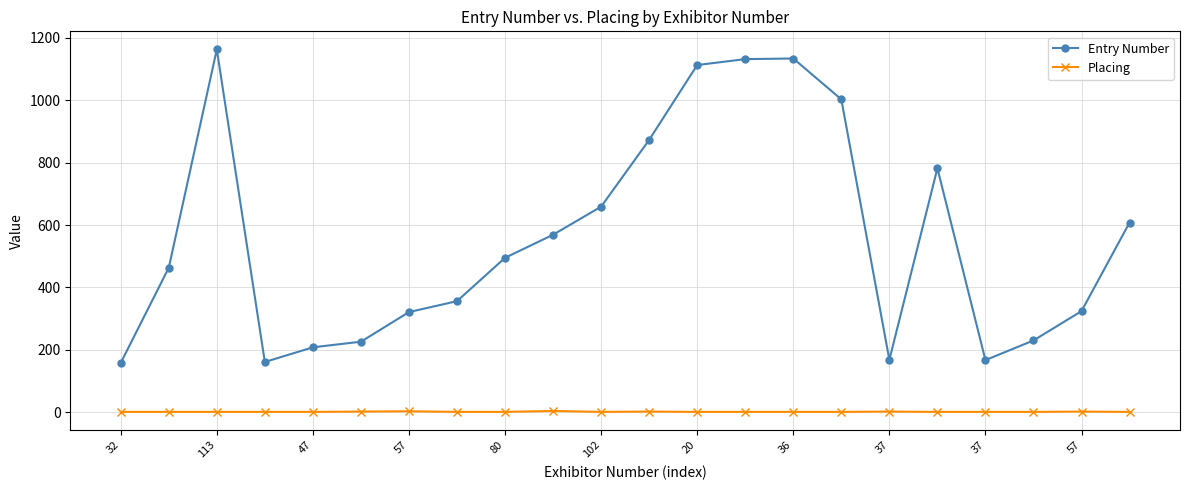

Which series has the widest spread of values?

Entry Number